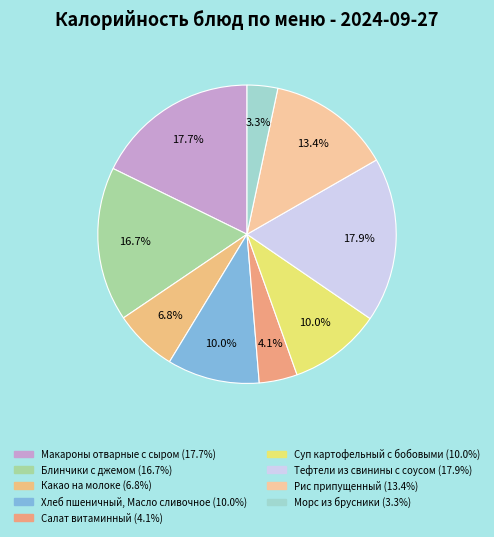

To the nearest percent, what percentage of the pie is Салат витаминный?

4%